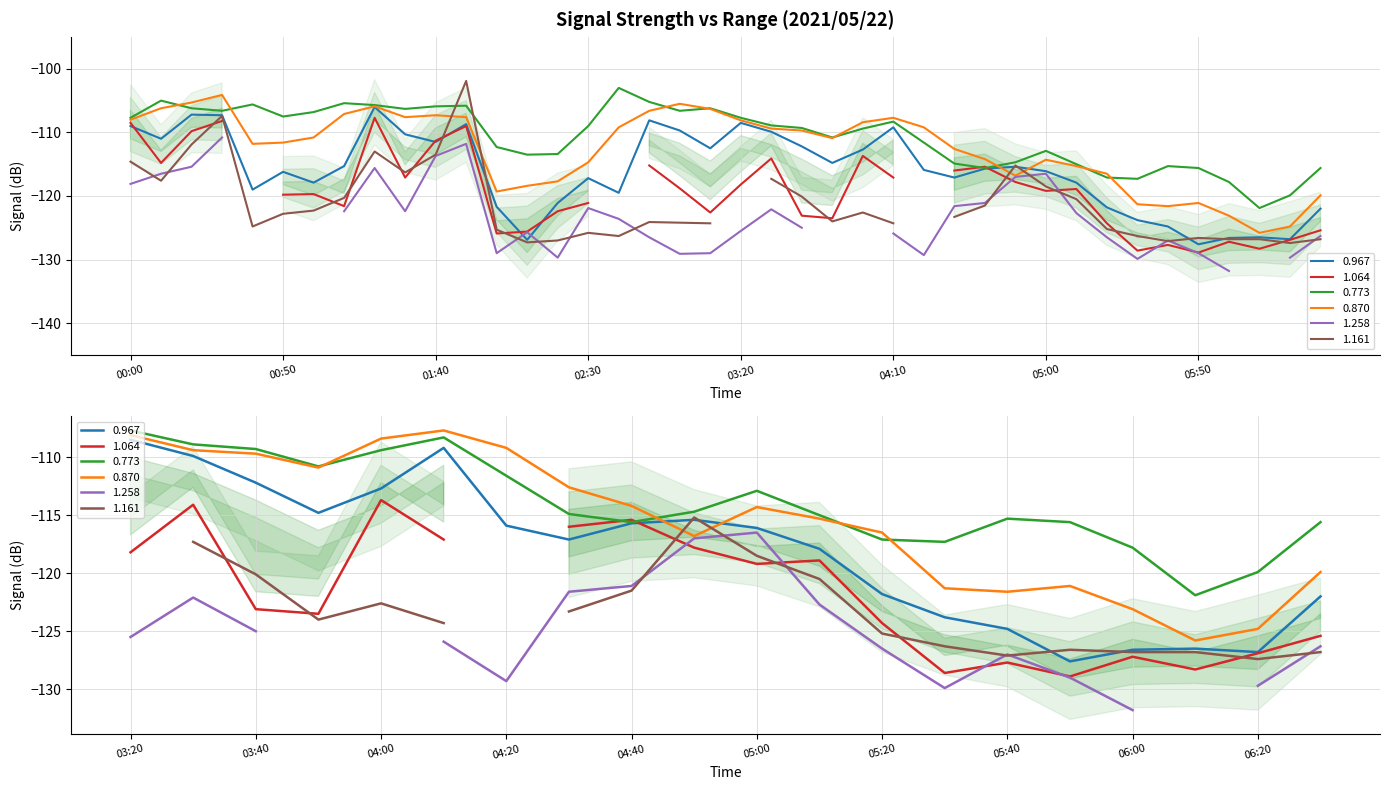

What is the sum of the 0.773 values at 2021/05/22 04:20 and 2021/05/22 01:20?

-217.3